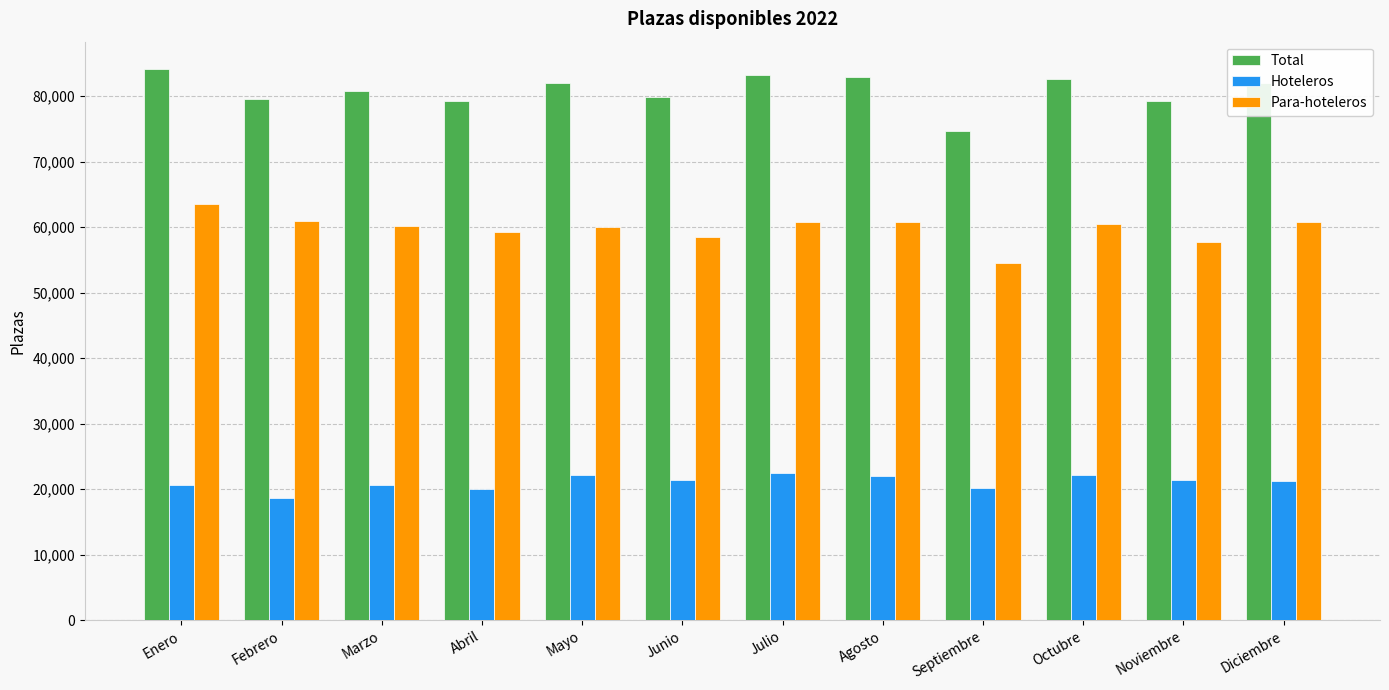

What is the sum of all Hoteleros values?

252992